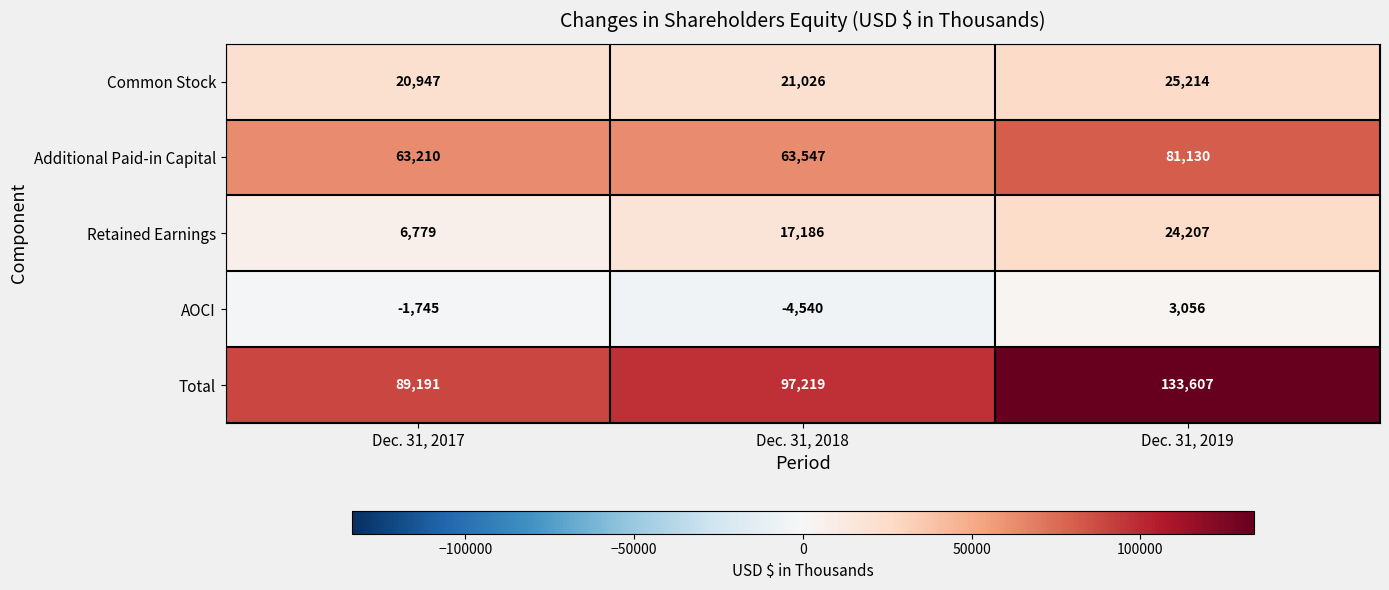

What value does the AOCI series have at Dec. 31, 2019?

3056